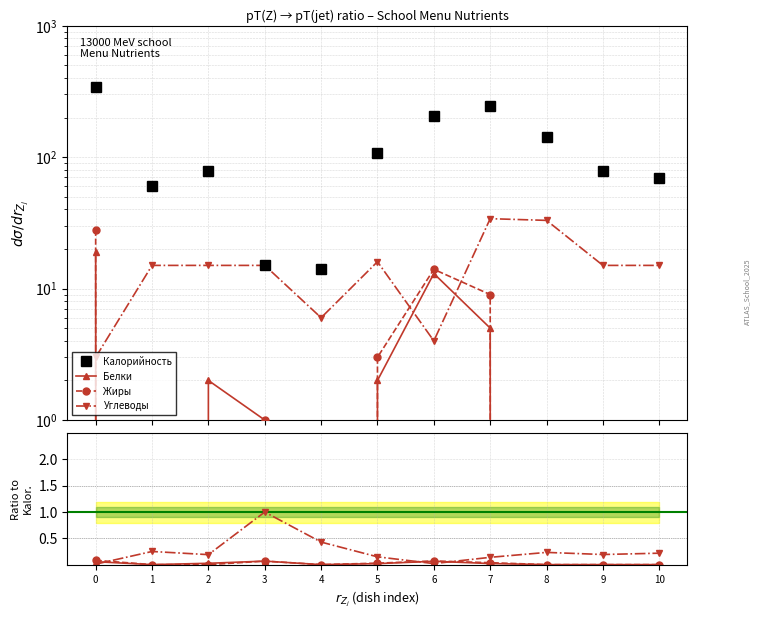

What are all the series names shown in the legend?

Калорийность, Белки, Жиры, Углеводы